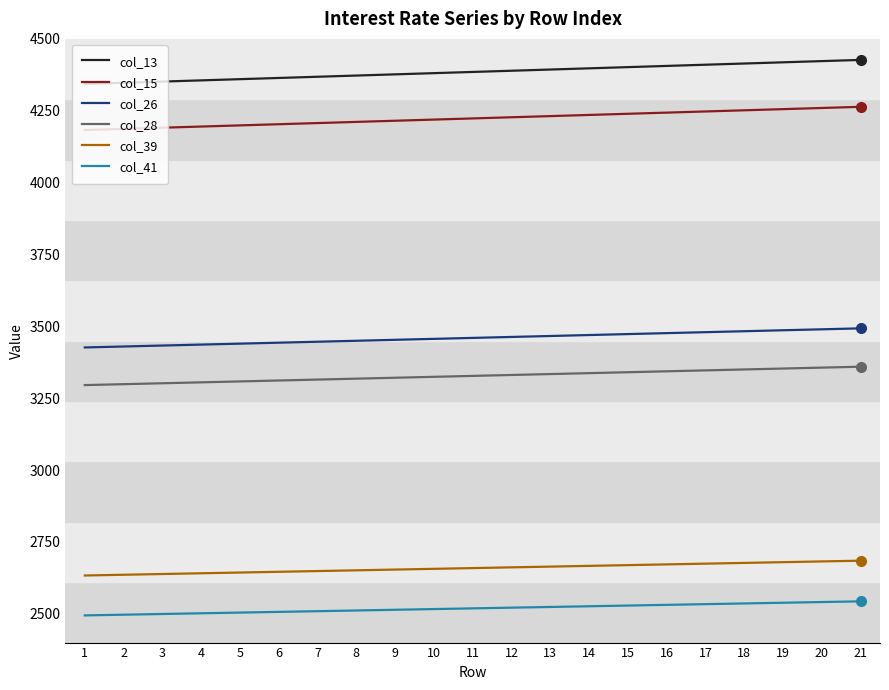

True or false: col_39 and col_41 intersect in this chart.

False